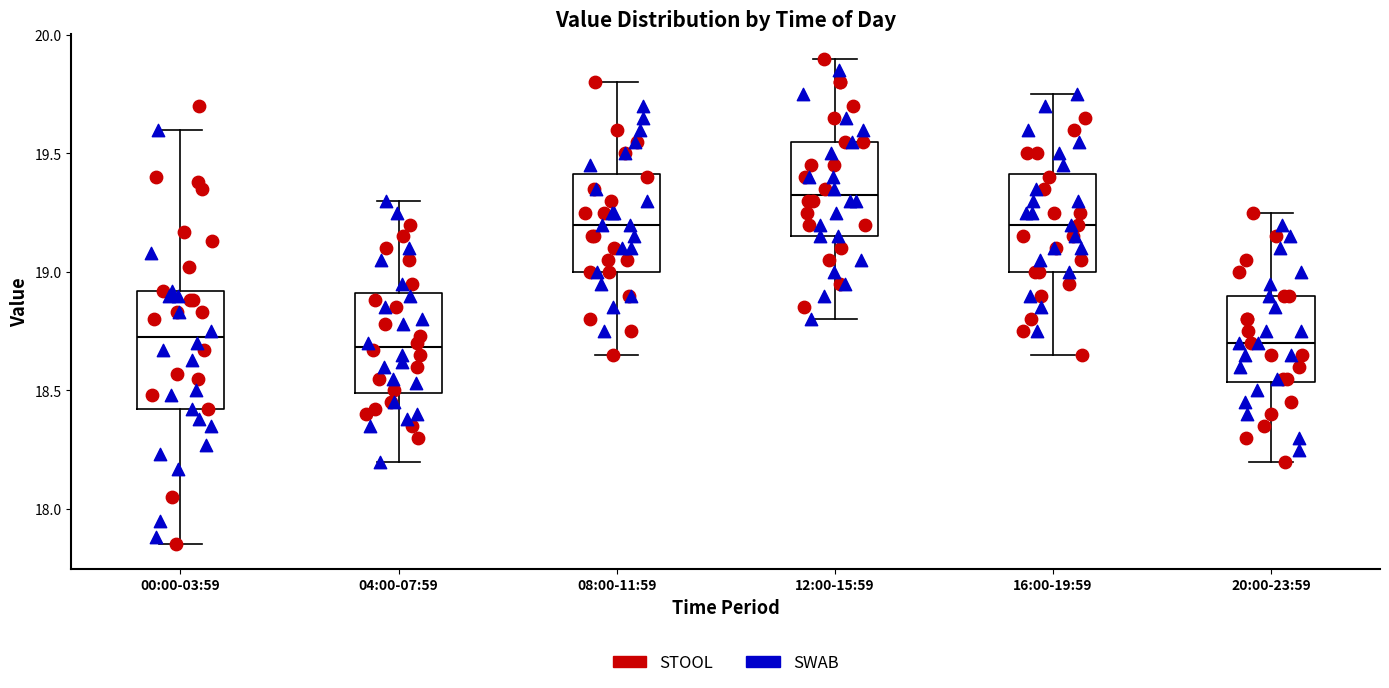

Reading left to right, read every box against the y-axis: the position of its median line, the range the box covers, and the ends of its whiskers. The values are not printed on the chart, so give them approximately, as read against the axis.

00:00-03:59: median 18.75, box 18.40 to 18.90, whiskers 17.85 to 19.60
04:00-07:59: median 18.70, box 18.50 to 18.90, whiskers 18.20 to 19.30
08:00-11:59: median 19.20, box 19.00 to 19.40, whiskers 18.65 to 19.80
12:00-15:59: median 19.35, box 19.15 to 19.55, whiskers 18.80 to 19.90
16:00-19:59: median 19.20, box 19.00 to 19.40, whiskers 18.65 to 19.75
20:00-23:59: median 18.70, box 18.55 to 18.90, whiskers 18.20 to 19.25